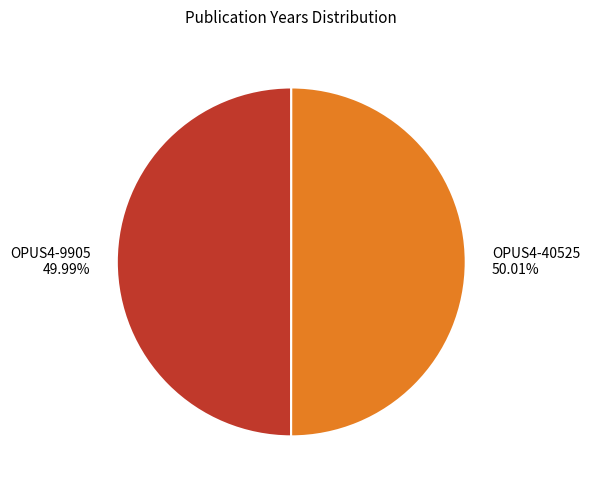

Does any single category account for the majority?

Yes